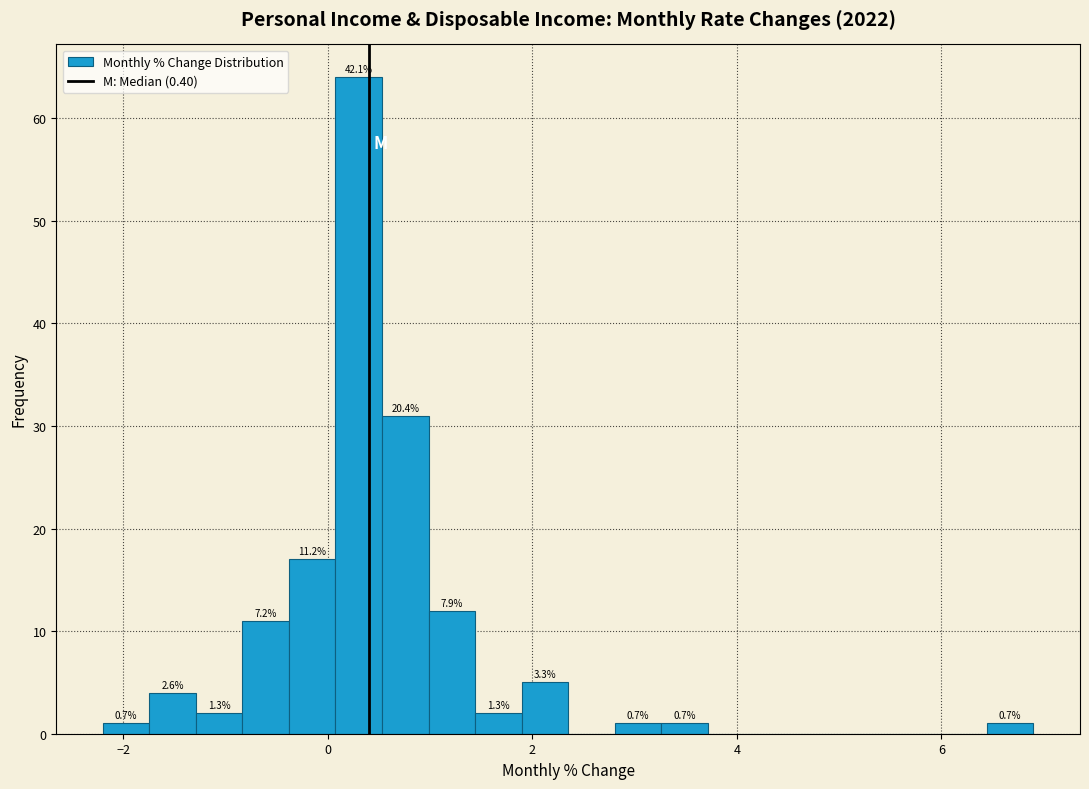

Around what value on the x-axis is the tallest bar? Give the approximate position of its centre, as read against the axis.

0.4